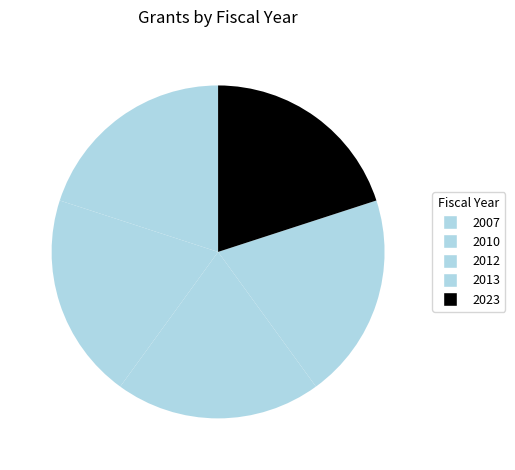

How many segments does this pie chart have?

5